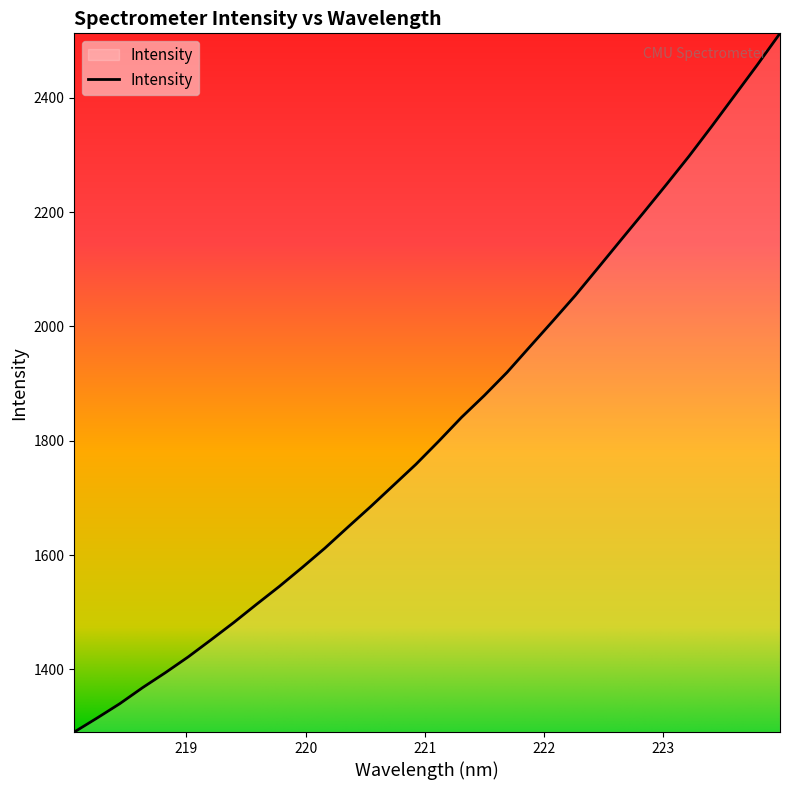

What is the minimum value shown in the chart?

1290.3